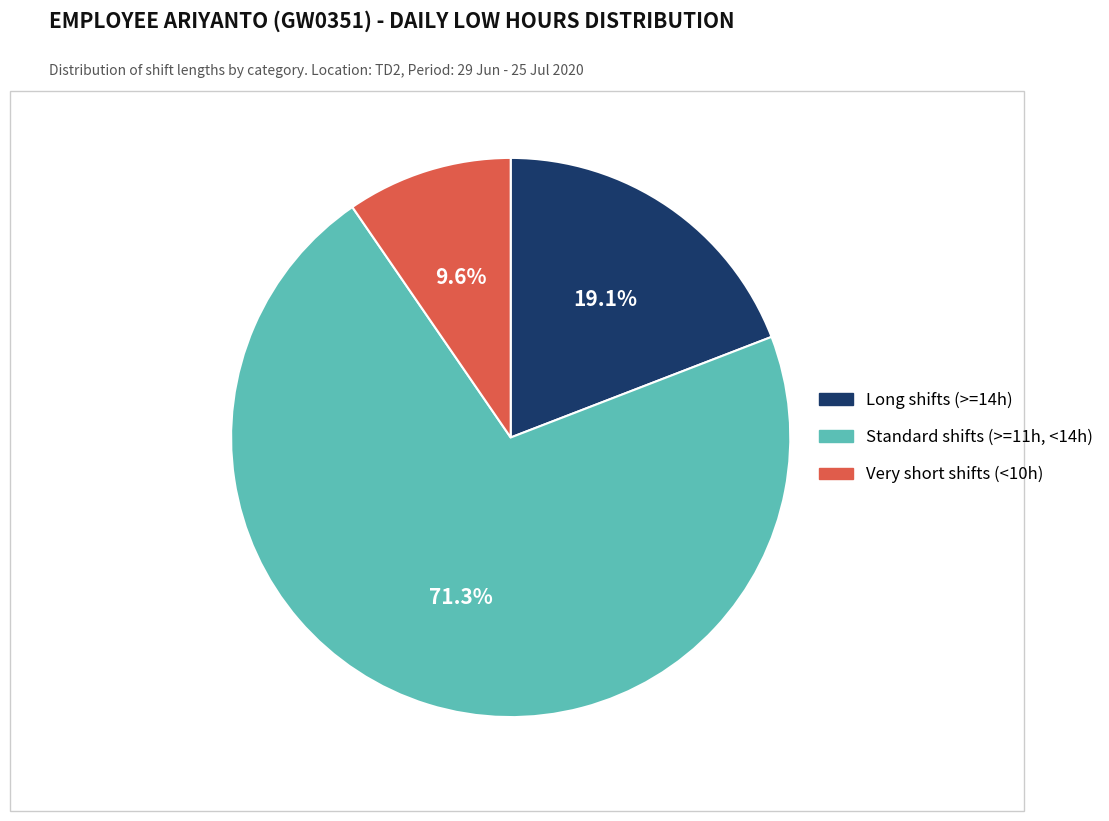

What is the majority slice?

Standard shifts (>=11h, <14h)